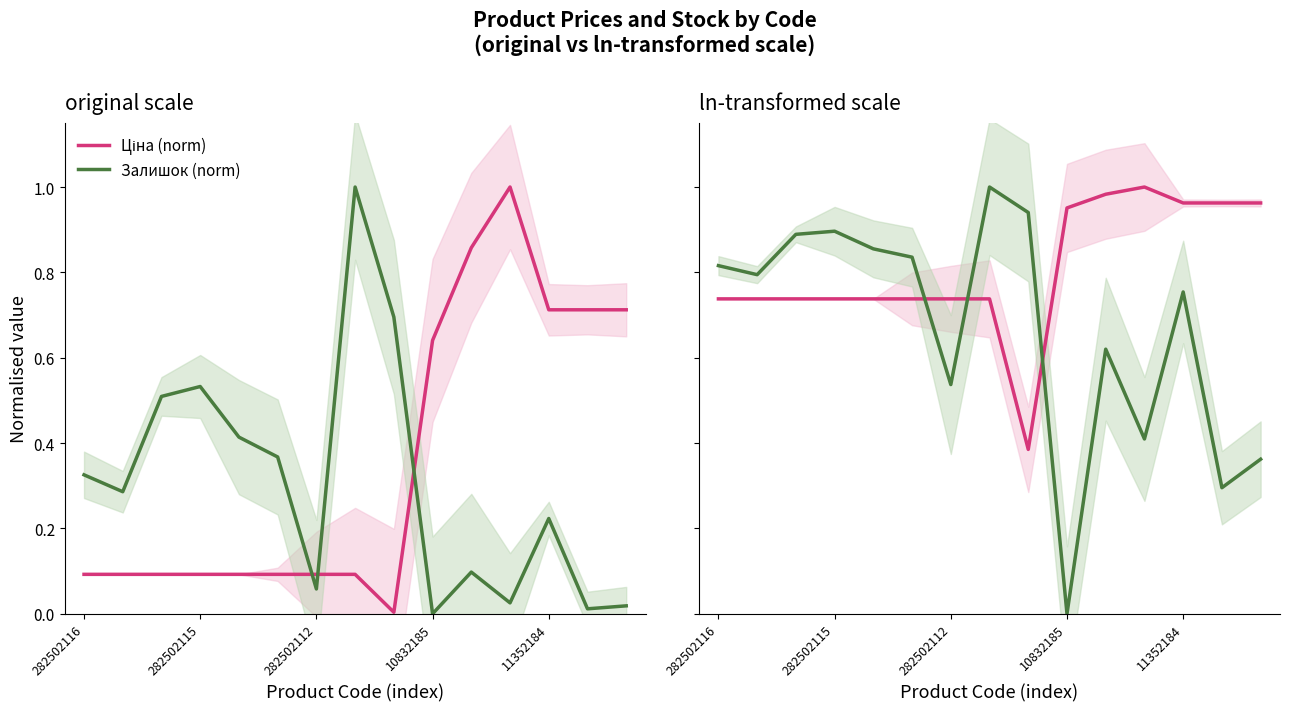

At which category does the chart reach its peak across all series?

11